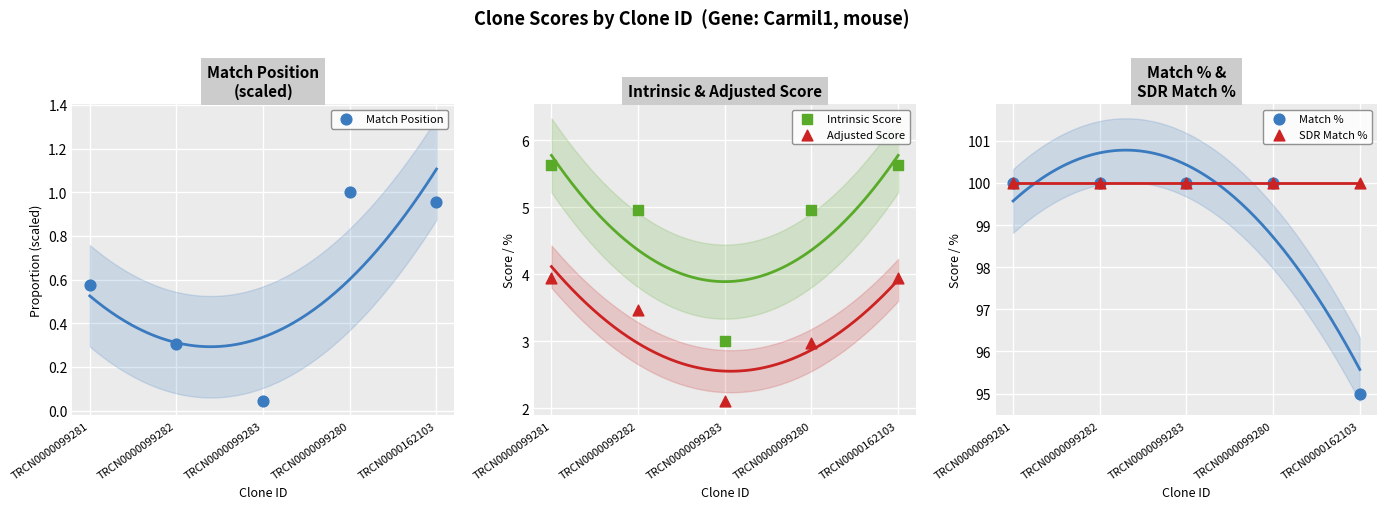

Which series contains the highest Y value?

Match %